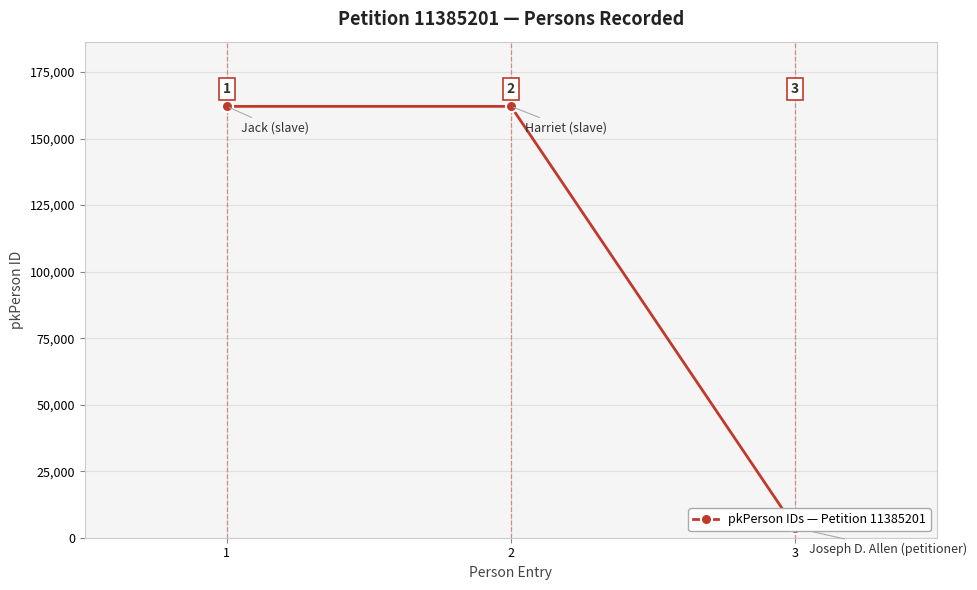

Which category has the lowest value across all series?

3